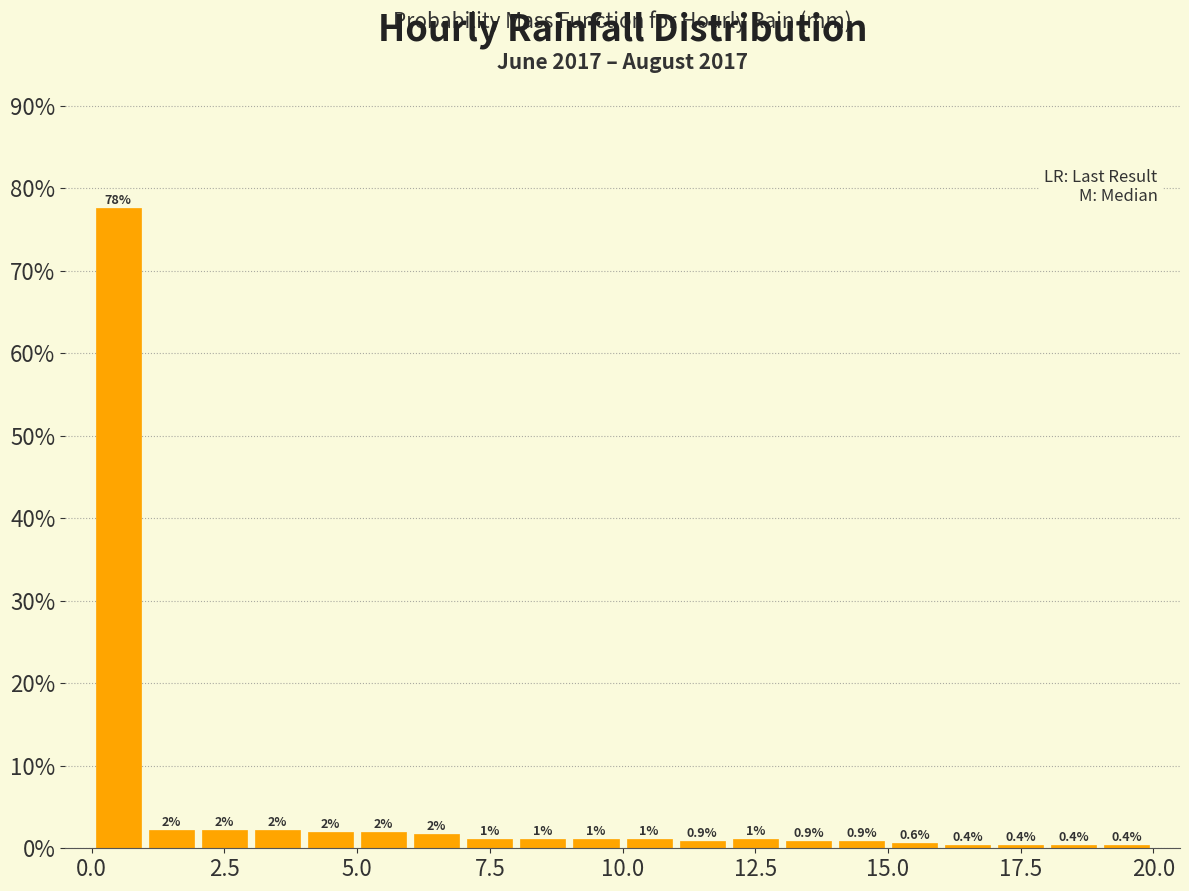

Around what value on the x-axis is the tallest bar? Give the approximate position of its centre, as read against the axis.

0.5